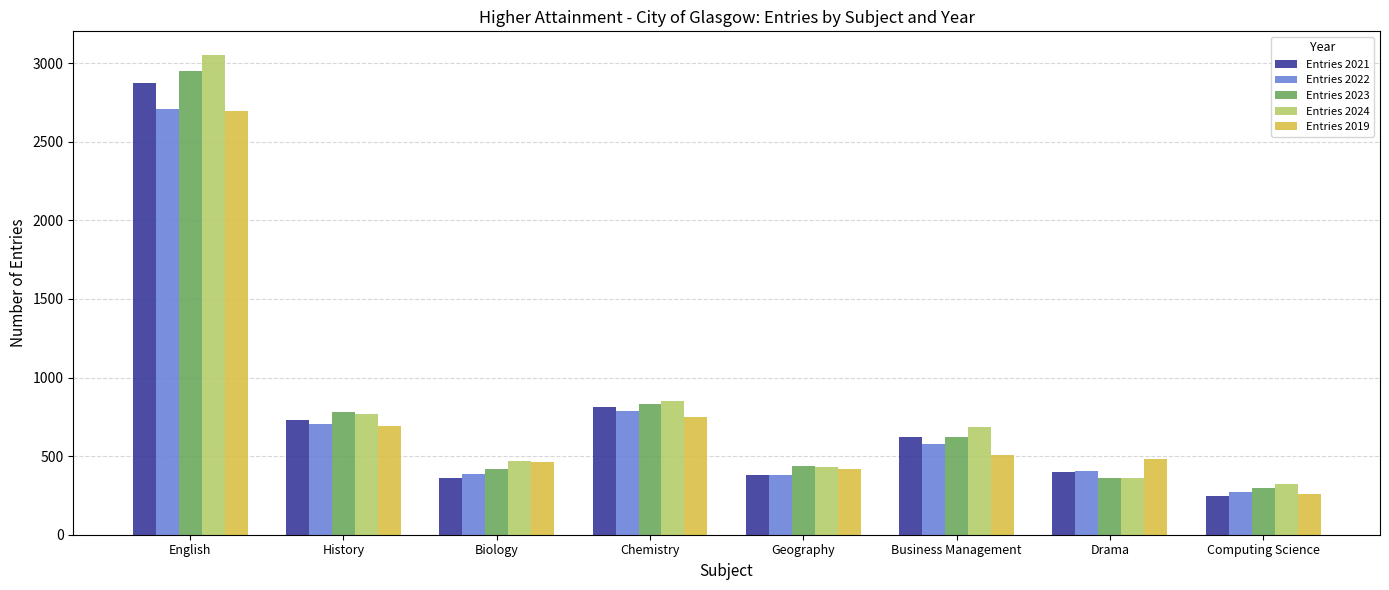

What are all the series names shown in the legend?

Entries 2021, Entries 2022, Entries 2023, Entries 2024, Entries 2019